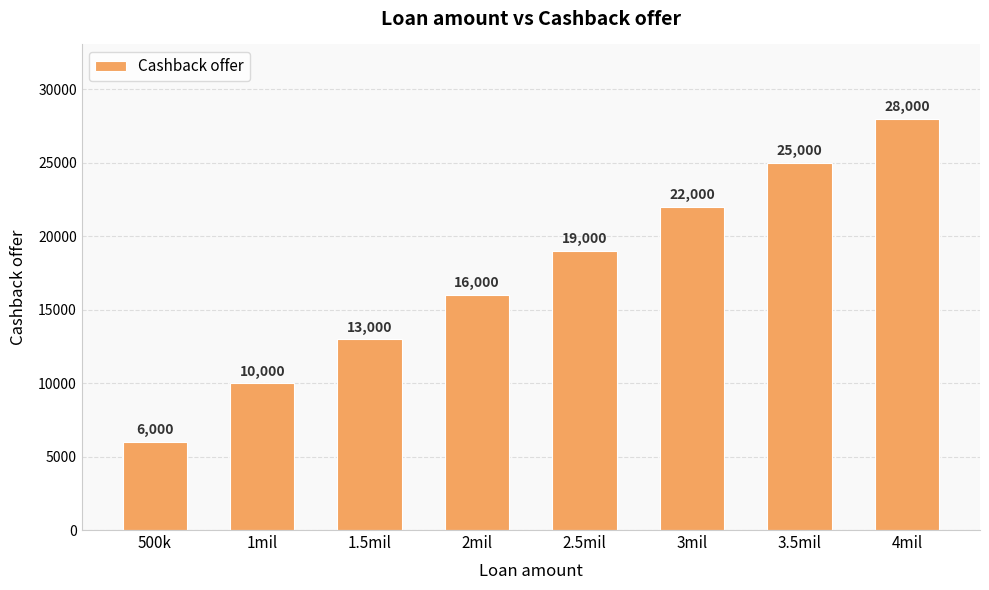

List the labels in order of value, smallest first.

500k, 1mil, 1.5mil, 2mil, 2.5mil, 3mil, 3.5mil, 4mil